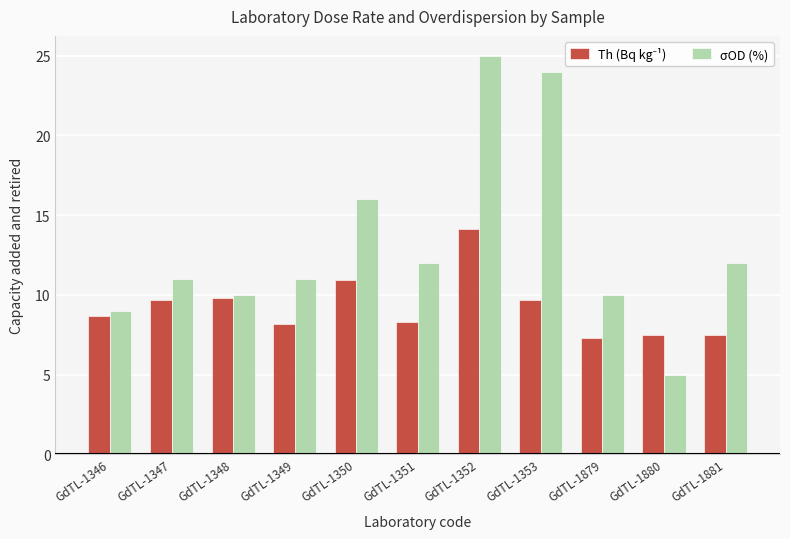

How many categories are shown in the chart?

11